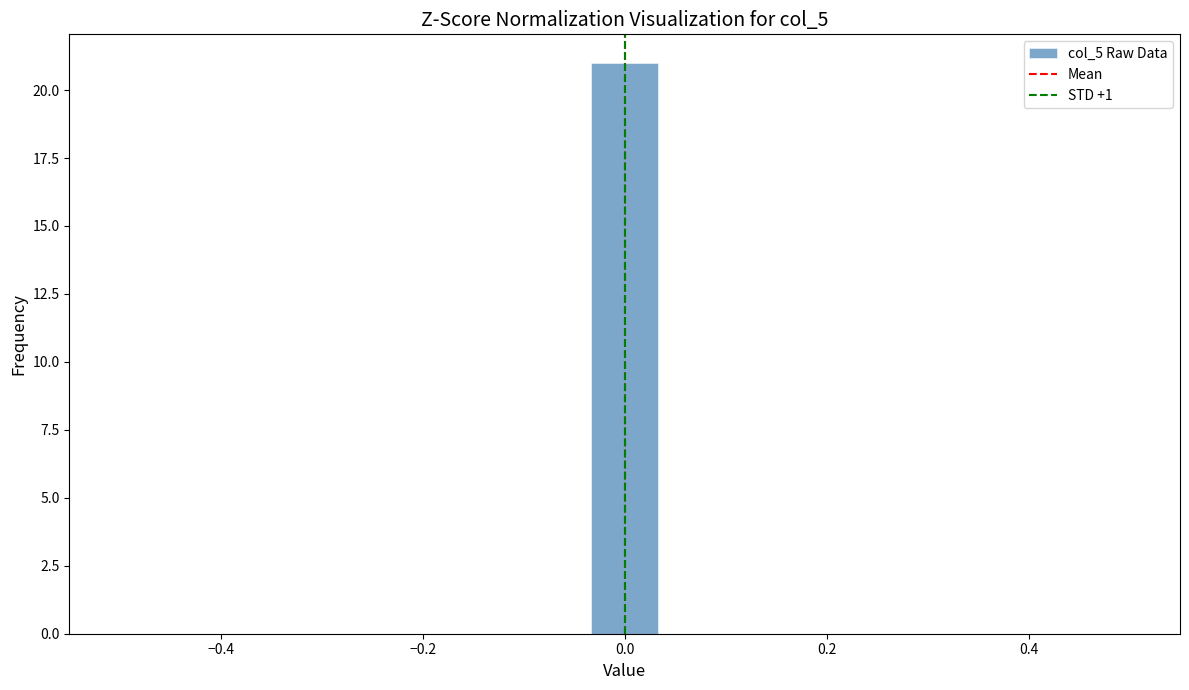

Read against the x-axis, roughly where is the centre of the tallest bar?

0.00